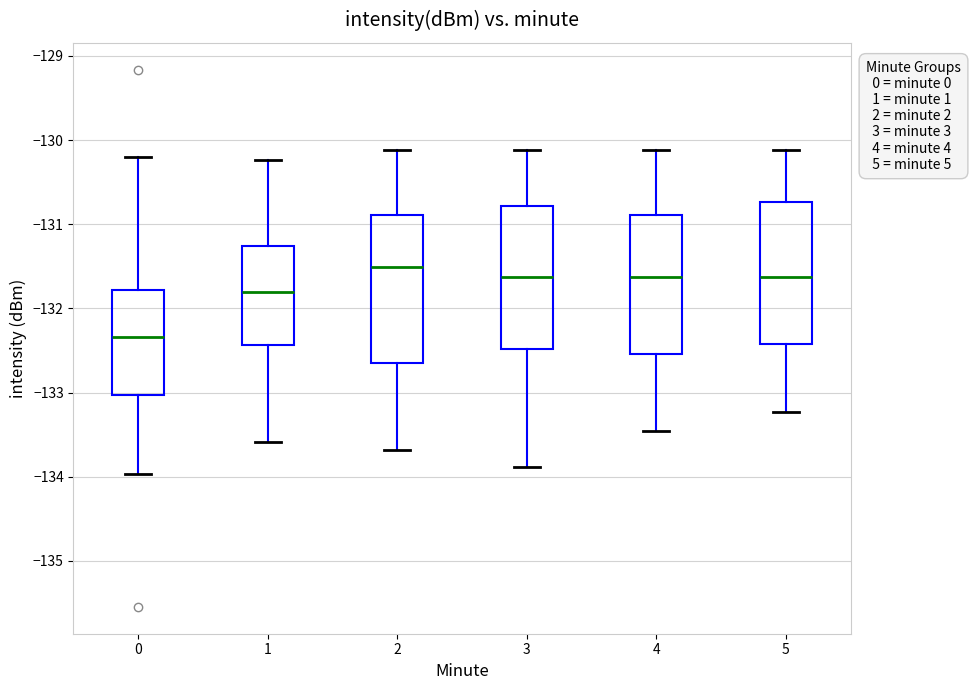

Reading left to right, read every box against the y-axis: the position of its median line, the range the box covers, and the ends of its whiskers. The values are not printed on the chart, so give them approximately, as read against the axis.

0: median -132.3, box -133.0 to -131.8, whiskers -134.0 to -130.2
1: median -131.8, box -132.4 to -131.3, whiskers -133.6 to -130.2
2: median -131.5, box -132.7 to -130.9, whiskers -133.7 to -130.1
3: median -131.6, box -132.5 to -130.8, whiskers -133.9 to -130.1
4: median -131.6, box -132.5 to -130.9, whiskers -133.5 to -130.1
5: median -131.6, box -132.4 to -130.7, whiskers -133.2 to -130.1